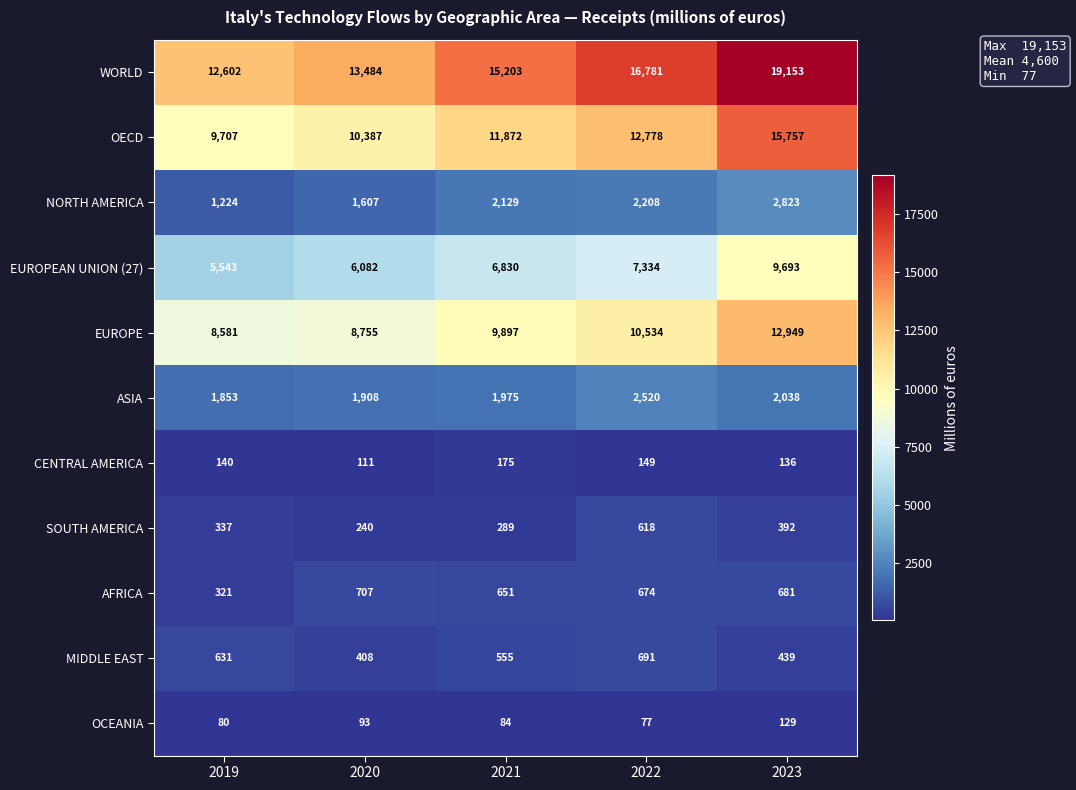

Rank the series by their maximum value, from highest to lowest.

WORLD, OECD, EUROPE, EUROPEAN UNION (27), NORTH AMERICA, ASIA, AFRICA, MIDDLE EAST, SOUTH AMERICA, CENTRAL AMERICA, OCEANIA